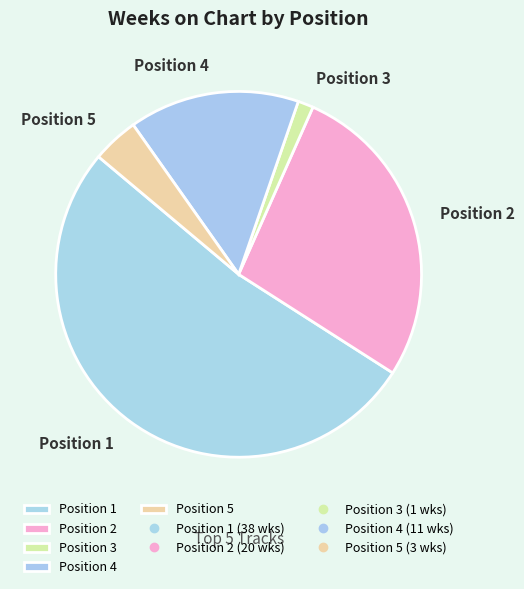

Rank the categories by value from highest to lowest.

Position 1, Position 2, Position 4, Position 5, Position 3